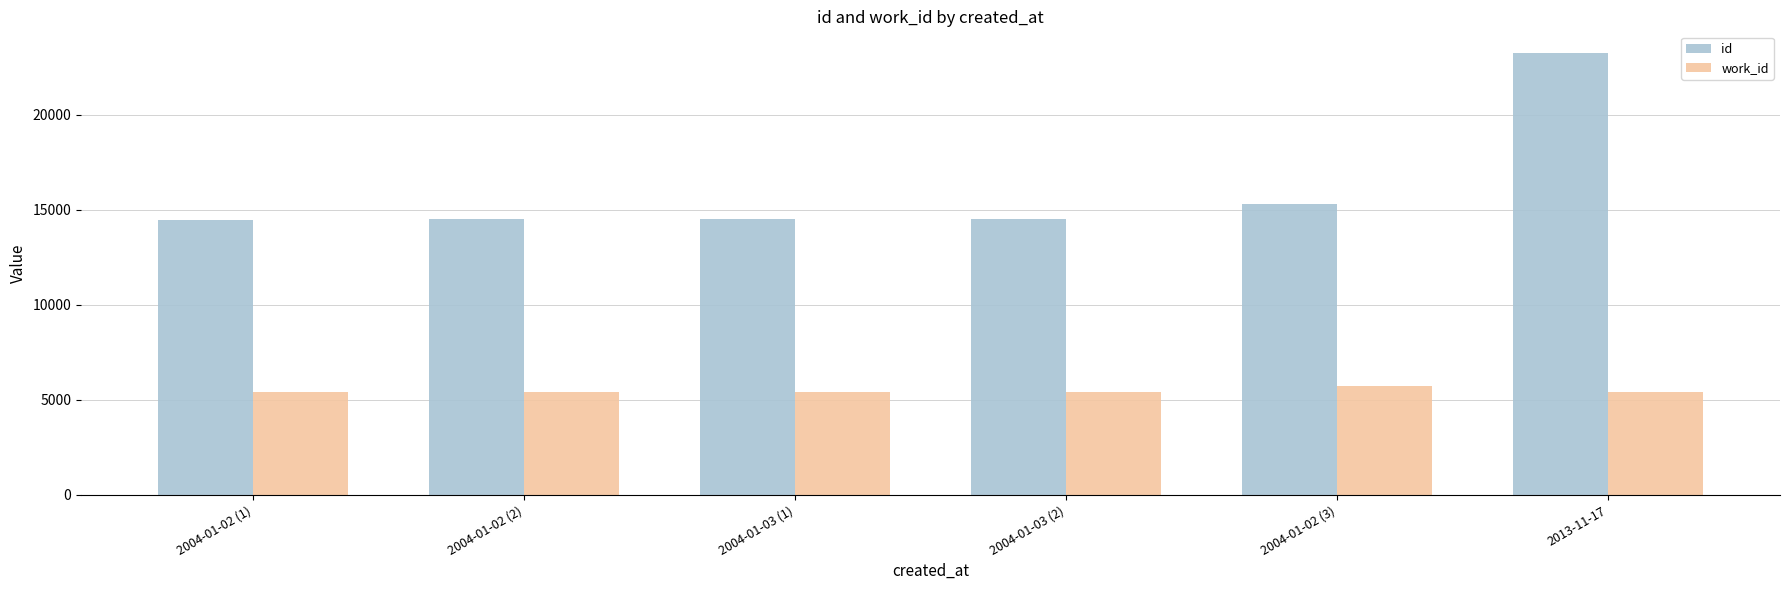

What is the total value across all series at 2004-01-03 (1)?

19890